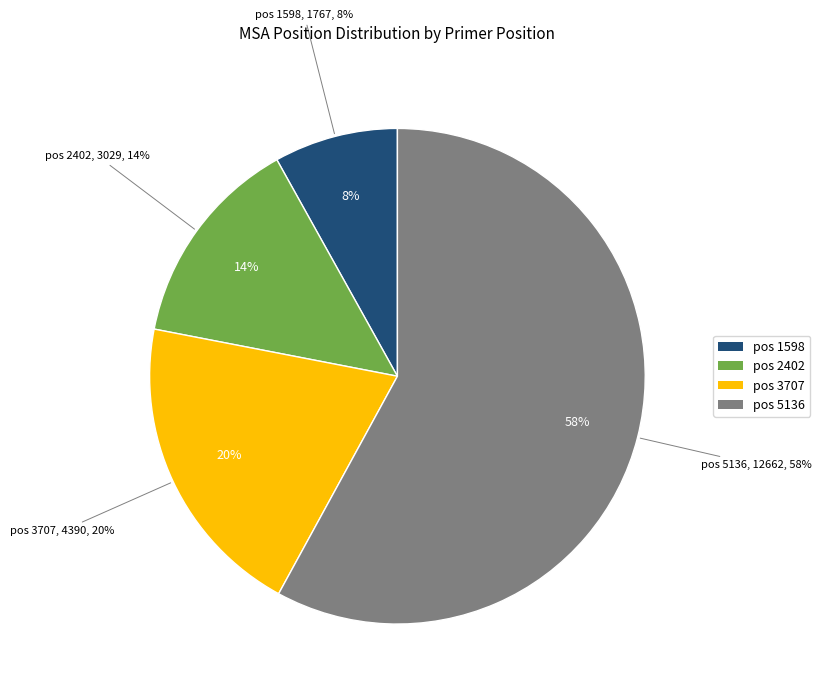

The 2402 slice represents 14% of the pie. True or false?

True